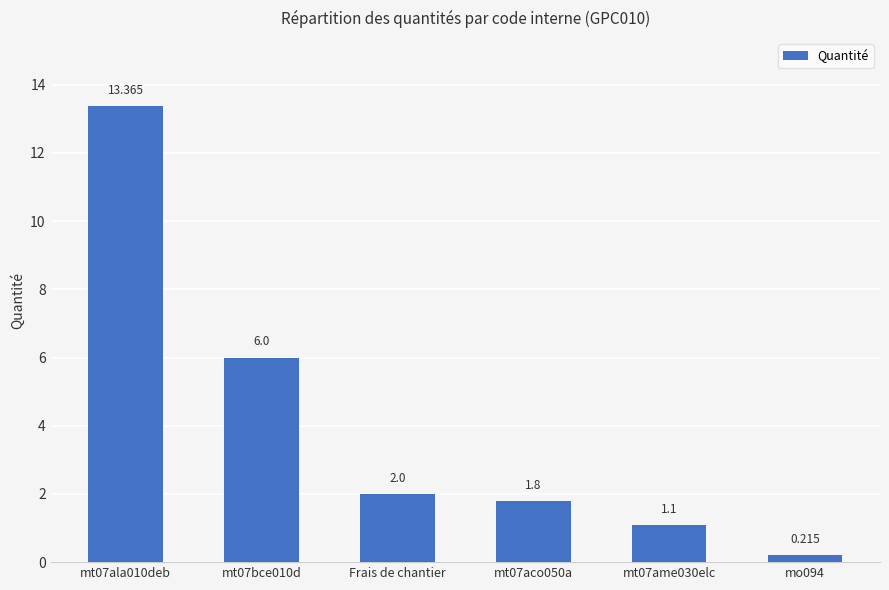

What position from the right is mt07ame030elc?

2